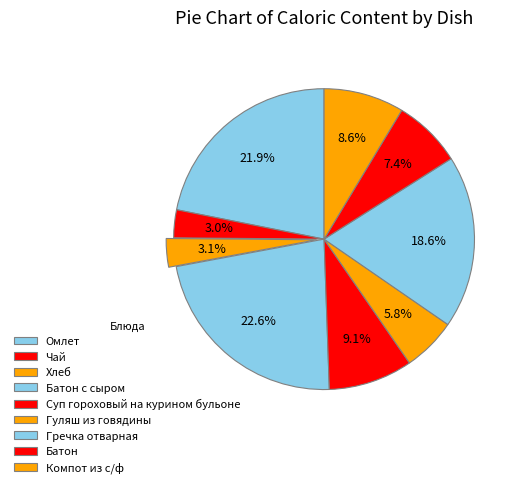

Does Батон account for over 50% of the chart?

No